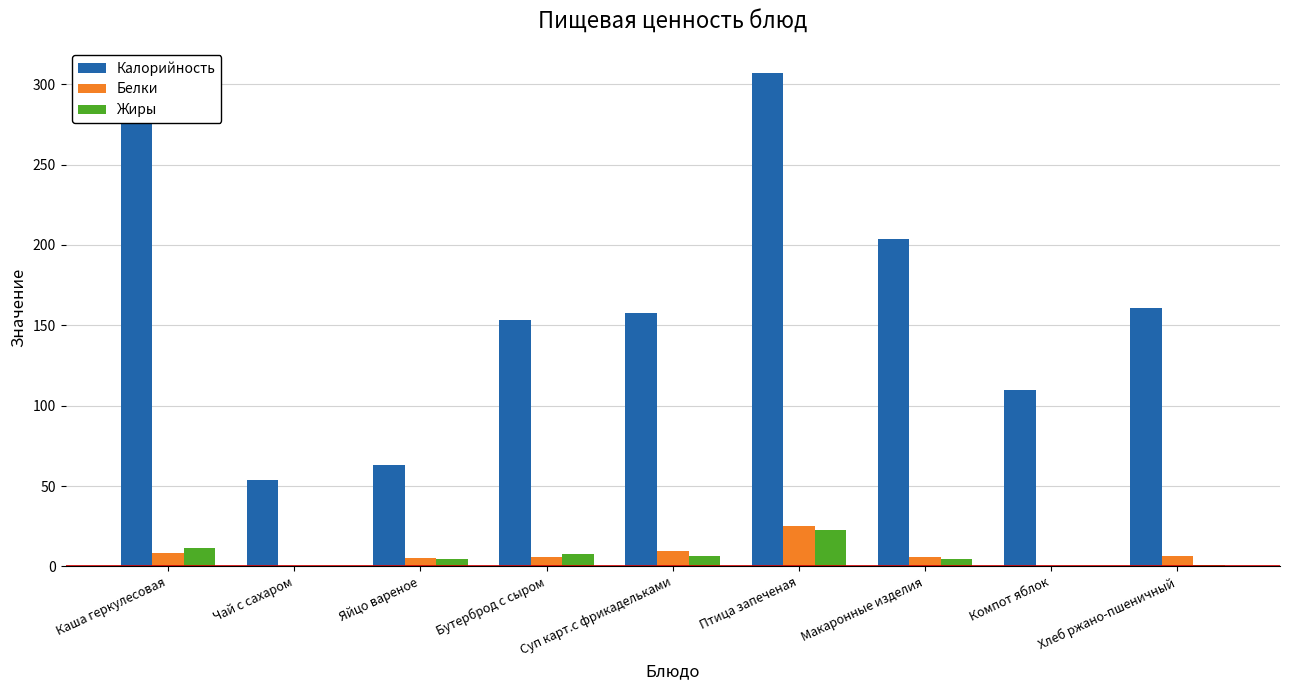

What is the total value across all series at Каша геркулесовая?

326.0